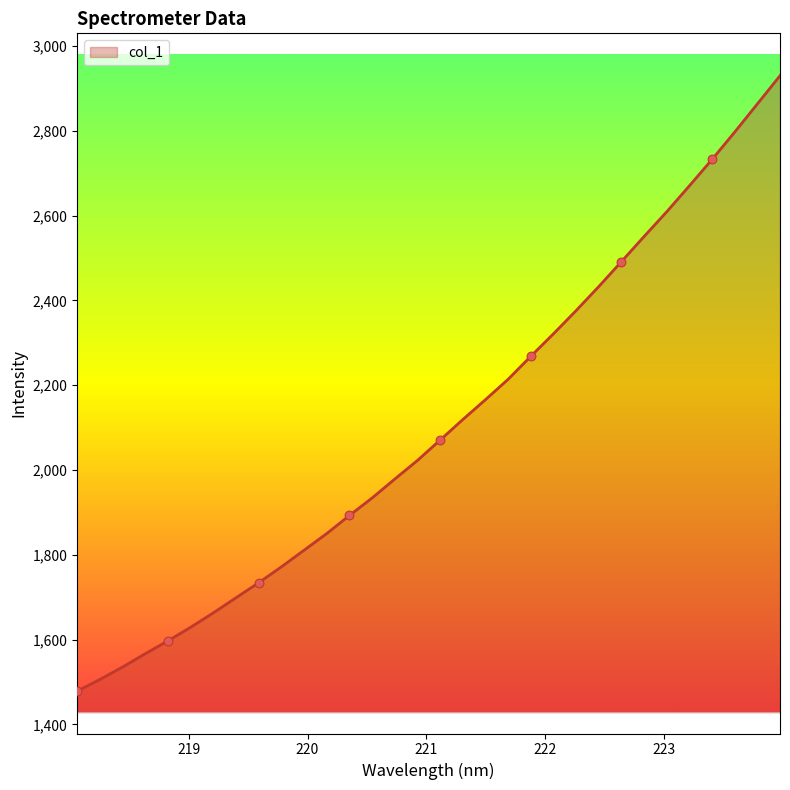

What is the smallest value displayed?

1478.7